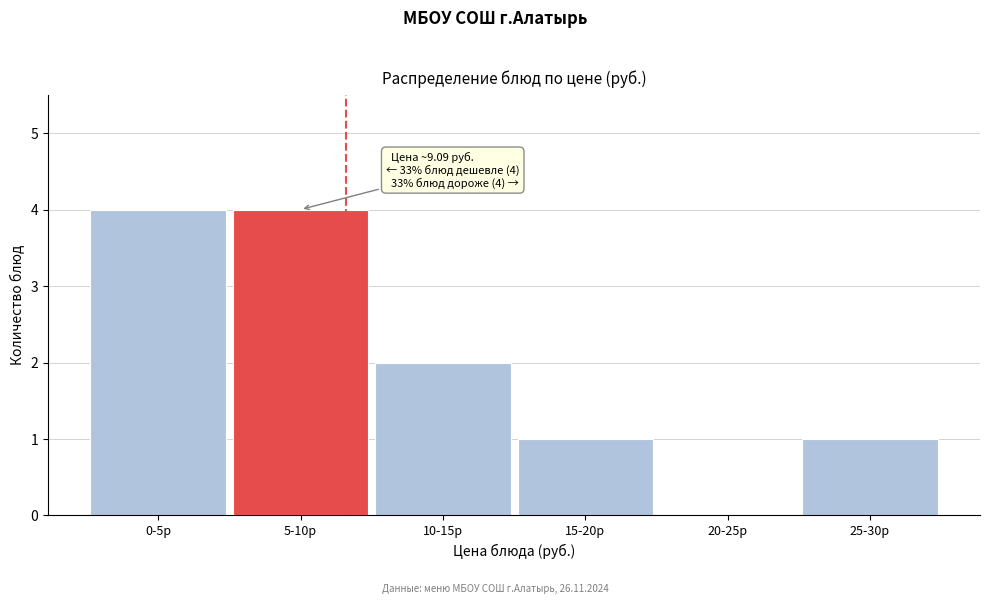

Reading left to right, list all the values displayed in this chart.

0-5р=4	5-10р=4	10-15р=2	15-20р=1	20-25р=0	25-30р=1